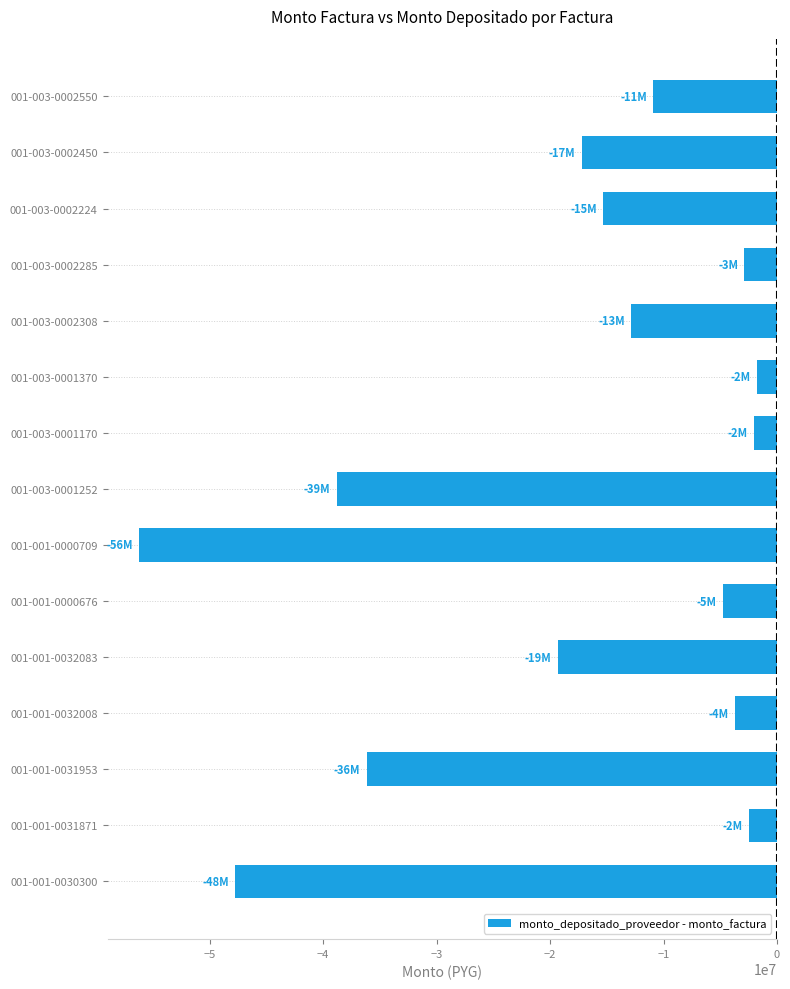

Is it true that the value at 001-001-0030300 is -83359581?

False